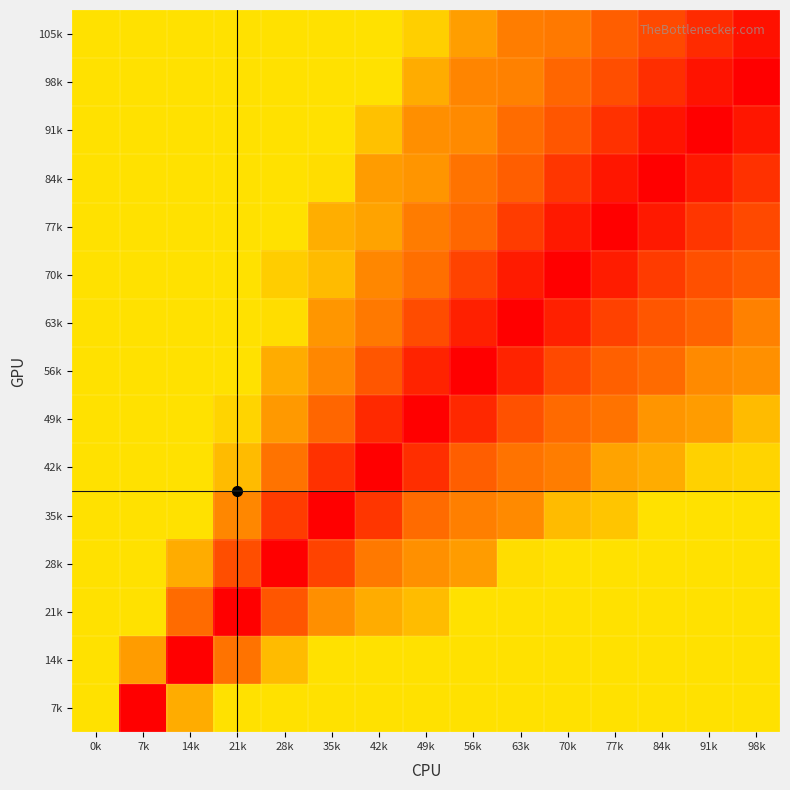

What is the difference between the highest and lowest values at 21k?

1.0